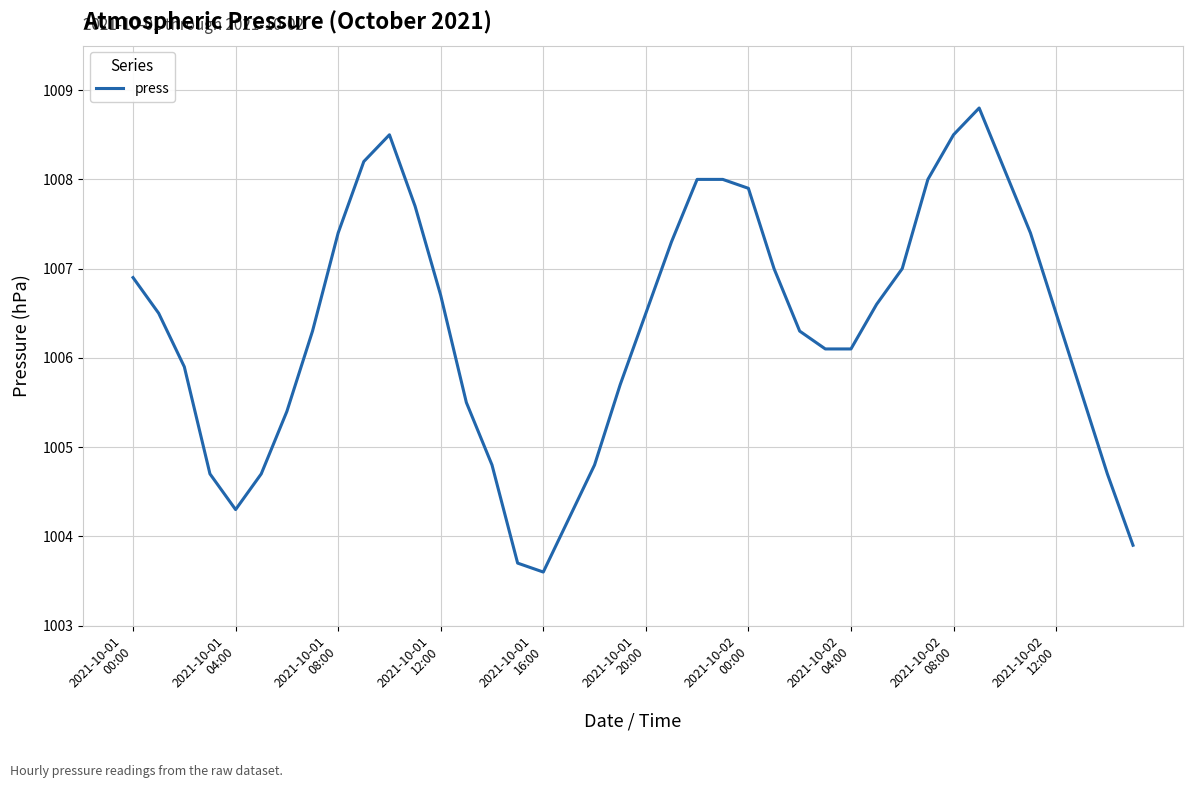

What is the difference between the maximum and minimum values?

5.2